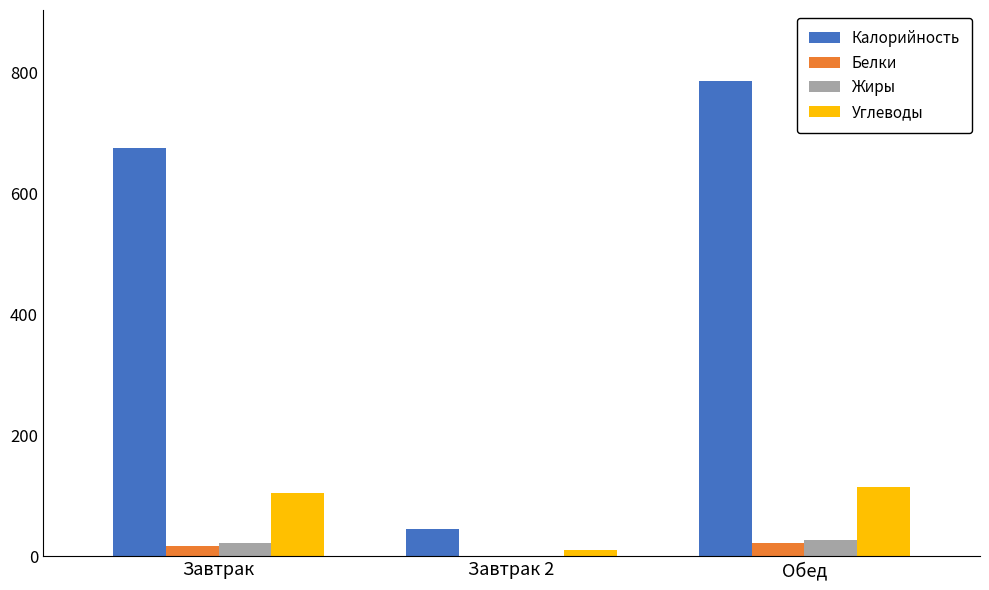

How many groups of bars are there?

3